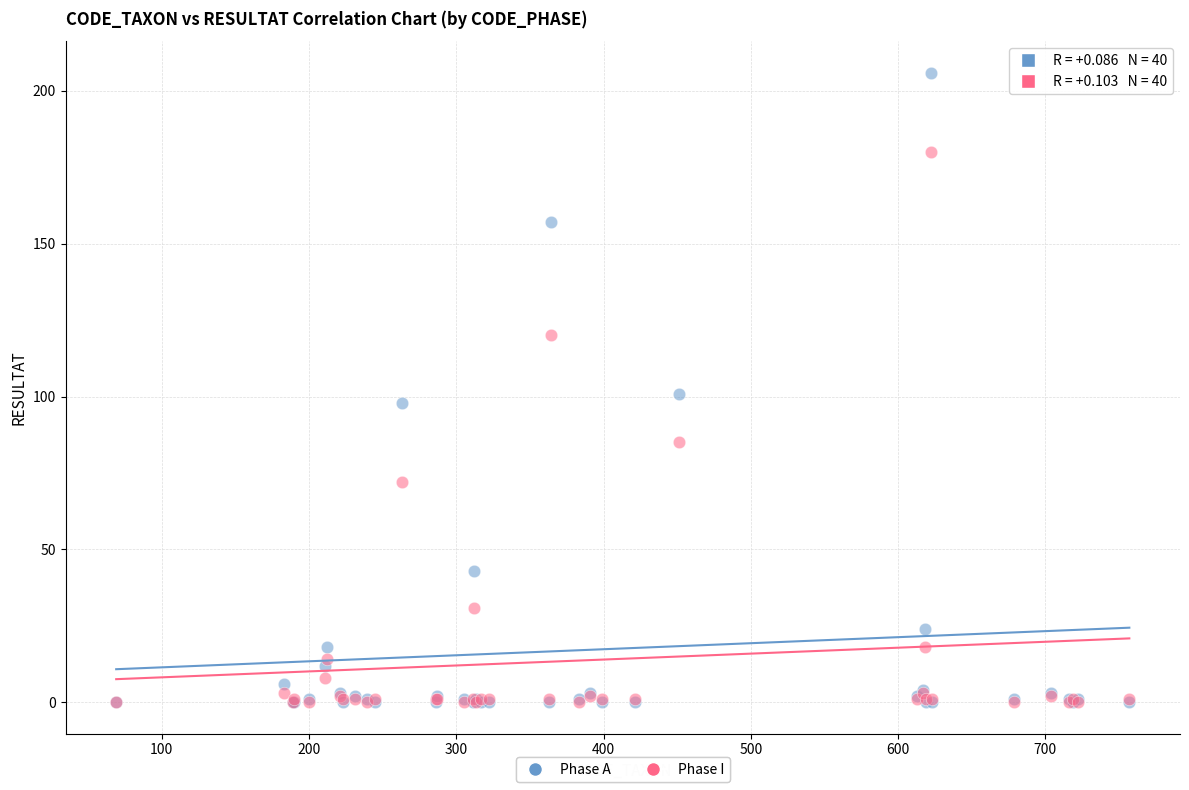

What are all the series names shown in the legend?

Phase A, Phase I